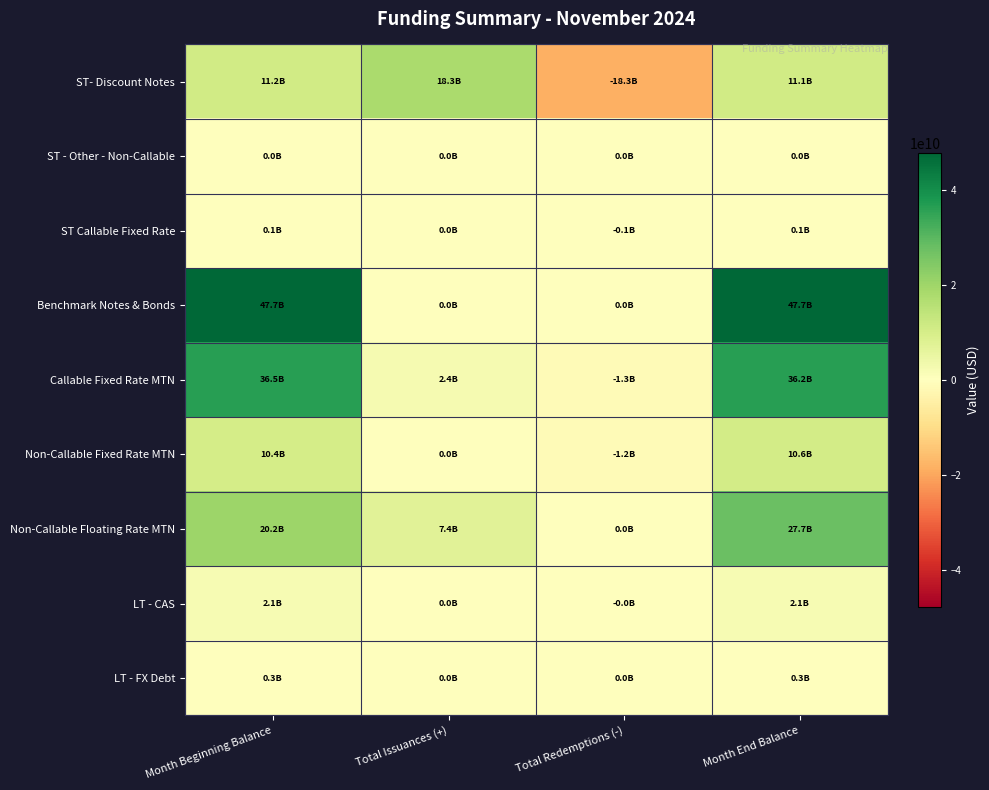

Reading right to left, extract all data points from this chart.

ST- Discount Notes: Month End Balance=11100930000	Total Redemptions (-)=-18329538000	Total Issuances (+)=18260442000	Month Beginning Balance=11170026000
ST - Other - Non-Callable: Month End Balance=15000000	Total Redemptions (-)=0	Total Issuances (+)=0	Month Beginning Balance=15000000
ST Callable Fixed Rate: Month End Balance=95000000	Total Redemptions (-)=-55000000	Total Issuances (+)=0	Month Beginning Balance=150000000
Benchmark Notes & Bonds: Month End Balance=47739666000	Total Redemptions (-)=0	Total Issuances (+)=0	Month Beginning Balance=47739666000
Callable Fixed Rate MTN: Month End Balance=36180000000	Total Redemptions (-)=-1310000000	Total Issuances (+)=2445000000	Month Beginning Balance=36540000000
Non-Callable Fixed Rate MTN: Month End Balance=10636304622	Total Redemptions (-)=-1249520000	Total Issuances (+)=0	Month Beginning Balance=10390824622
Non-Callable Floating Rate MTN: Month End Balance=27691000000	Total Redemptions (-)=0	Total Issuances (+)=7441000000	Month Beginning Balance=20250000000
LT - CAS: Month End Balance=2078569275	Total Redemptions (-)=-40023856	Total Issuances (+)=0	Month Beginning Balance=2118593131
LT - FX Debt: Month End Balance=315839462	Total Redemptions (-)=0	Total Issuances (+)=0	Month Beginning Balance=319906809